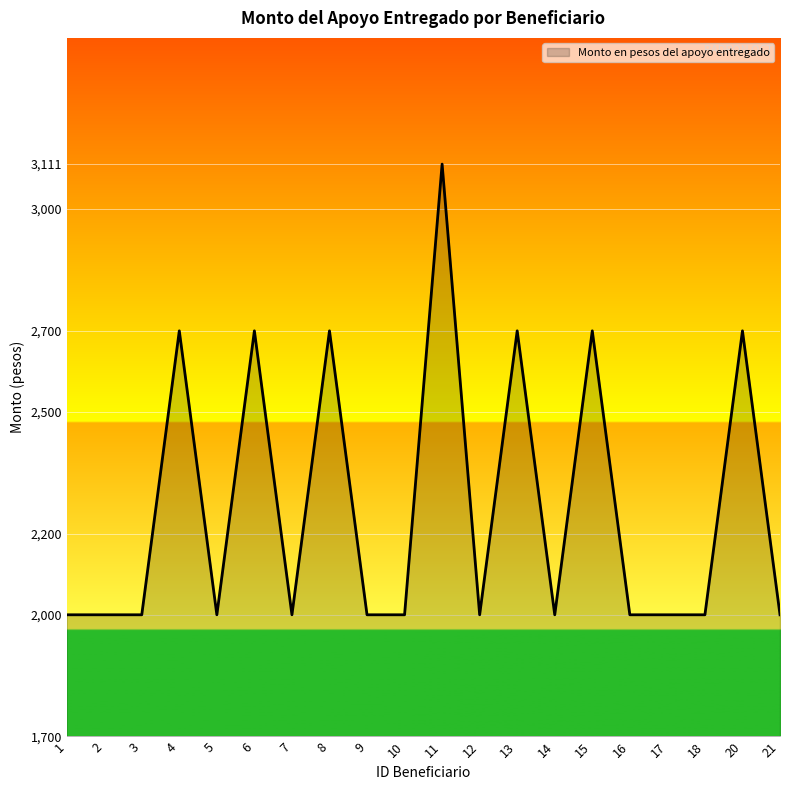

What is the change in value from 4 to 10?

-700